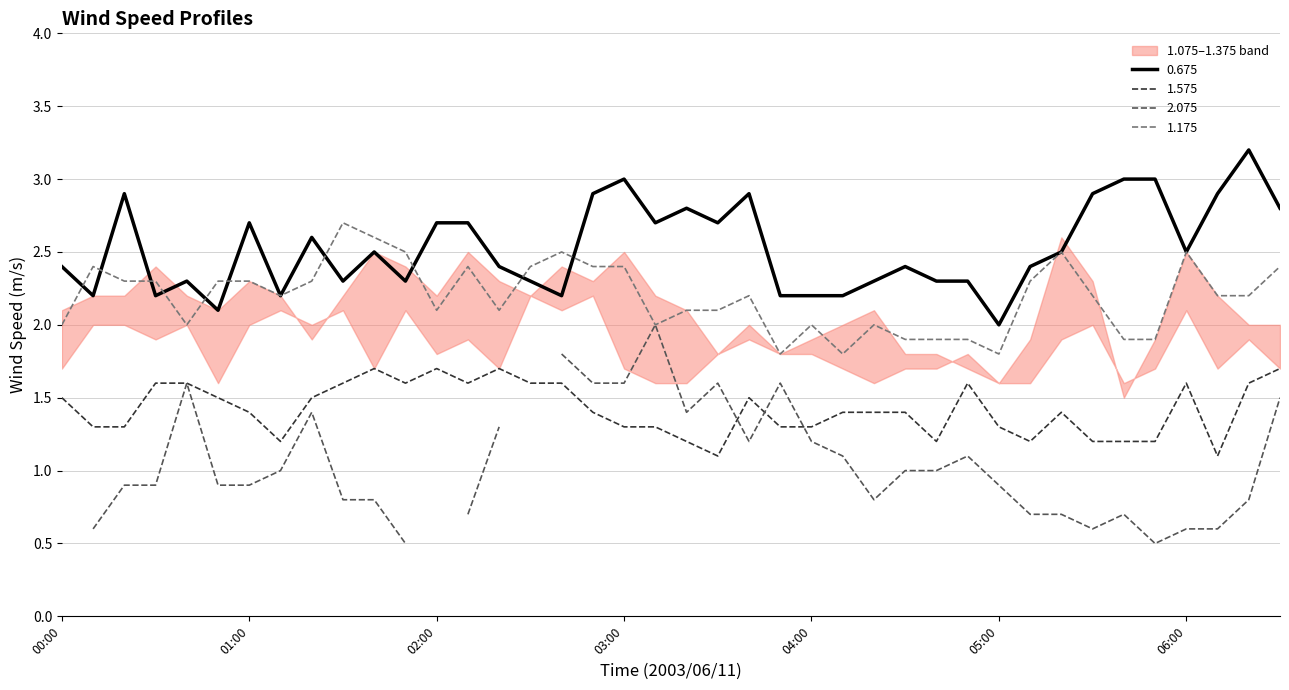

Read the 1.575 value at 2003/06/11 00:10.

1.3